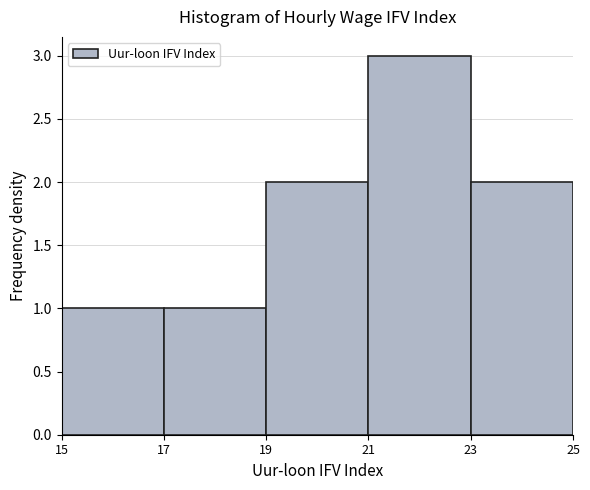

Over which range of the x-axis is the bar tallest?

21 to 23